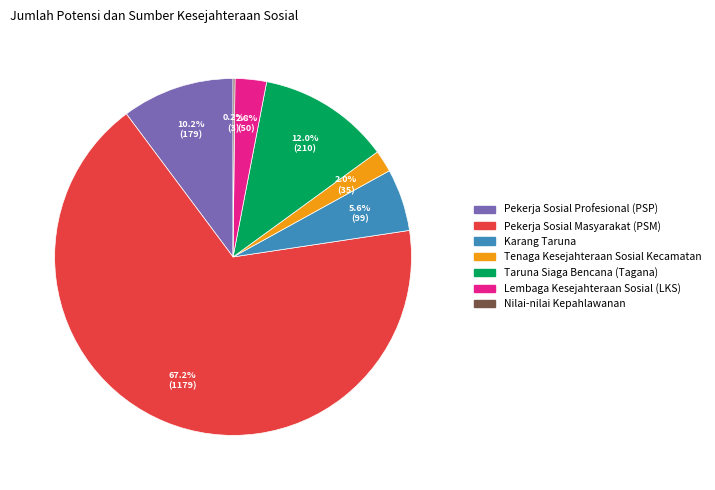

Combined, do Pekerja Sosial Masyarakat (PSM) and Pekerja Sosial Profesional (PSP) account for over 50%?

Yes